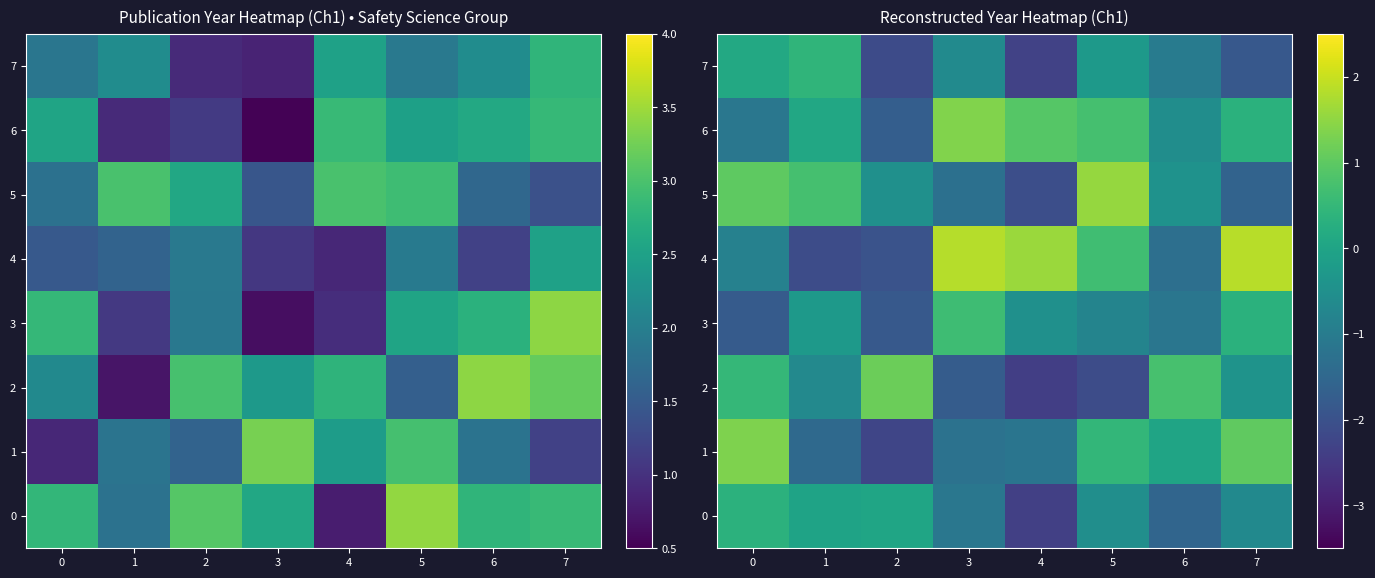

Where is row_3 nearest to the value 0?

1